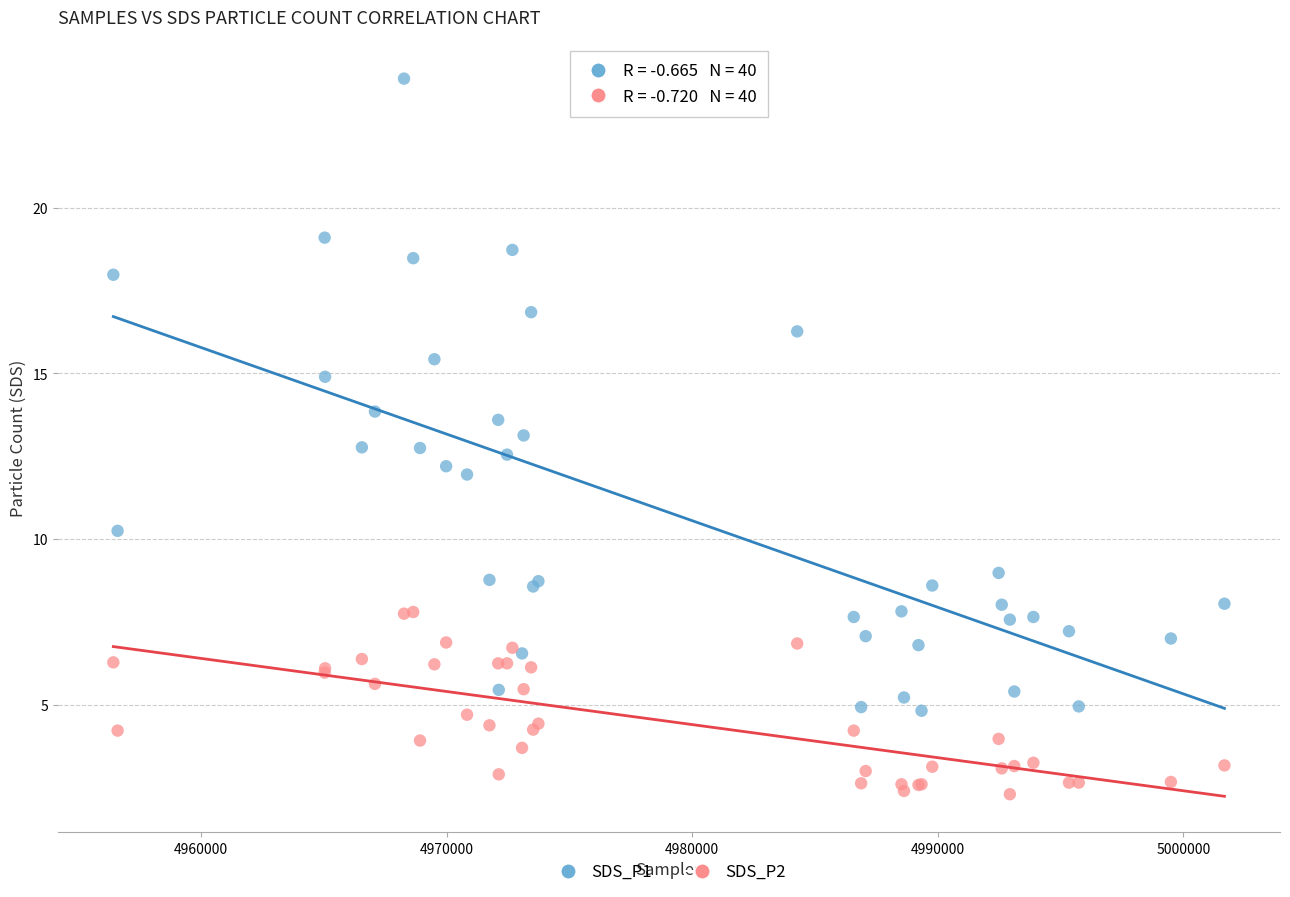

Which series contains the lowest Y value?

SDS_P2